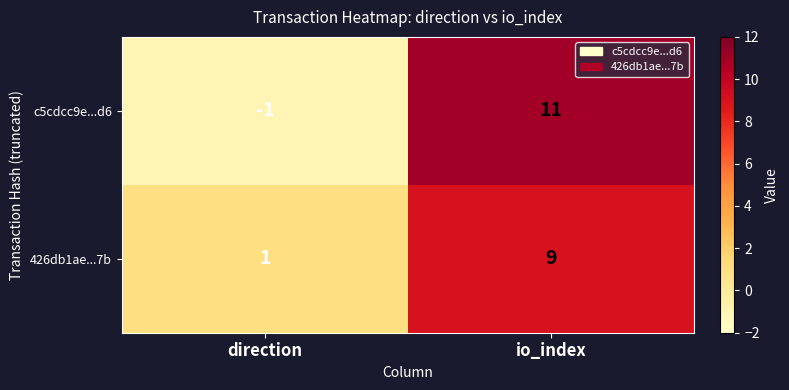

True or false: 426db1ae...7b has a value of 3 at io_index.

False